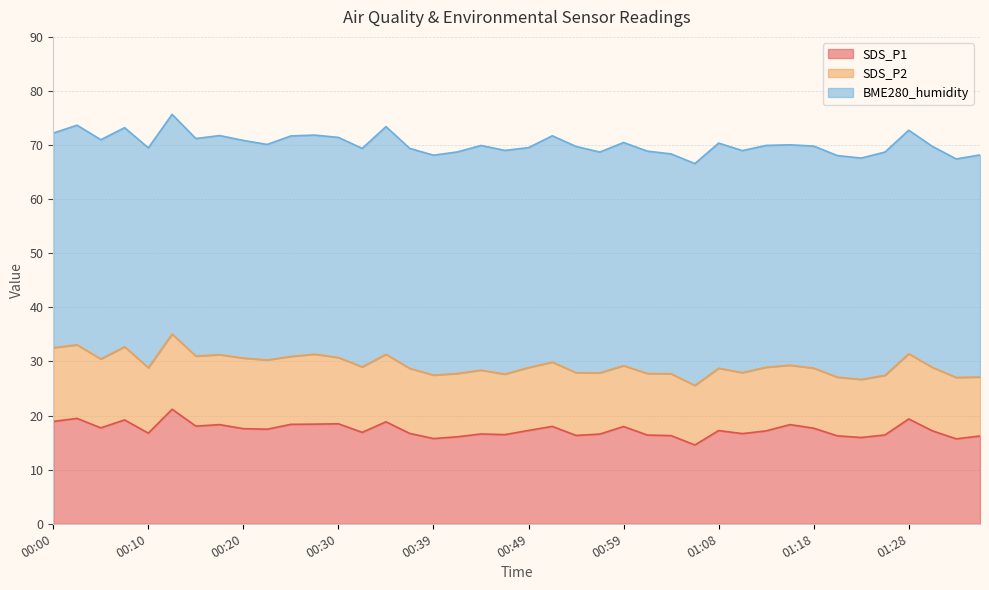

At which category does SDS_P2 reach its first local peak?

00:08